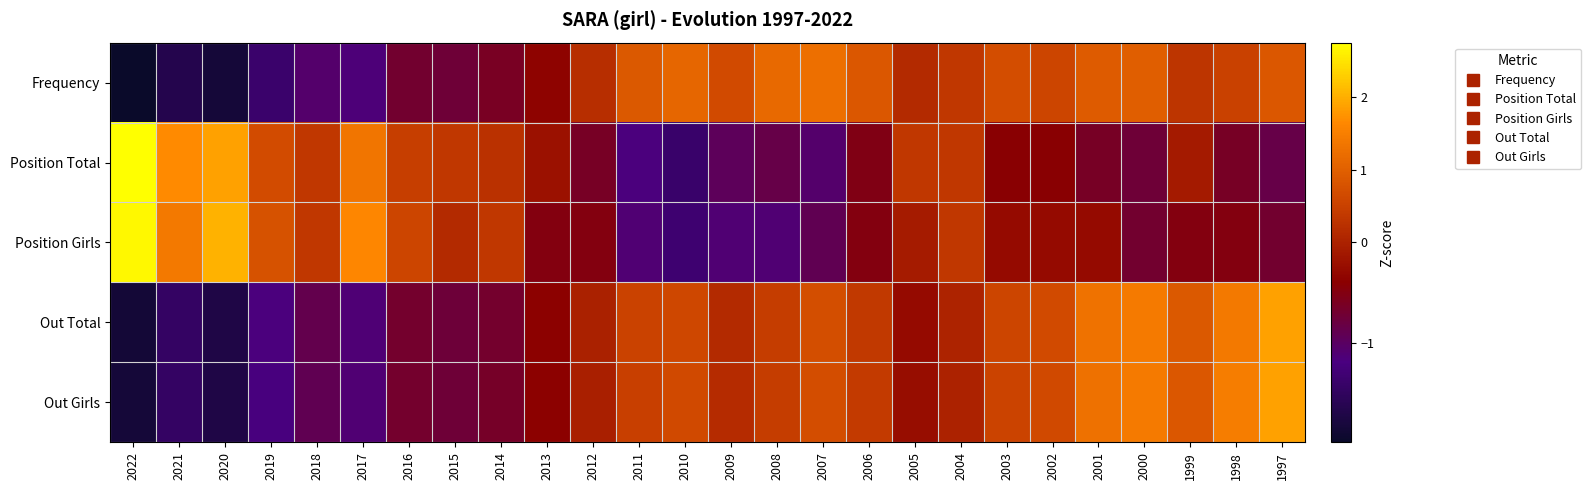

What is the minimum value shown in the chart?

-2.0